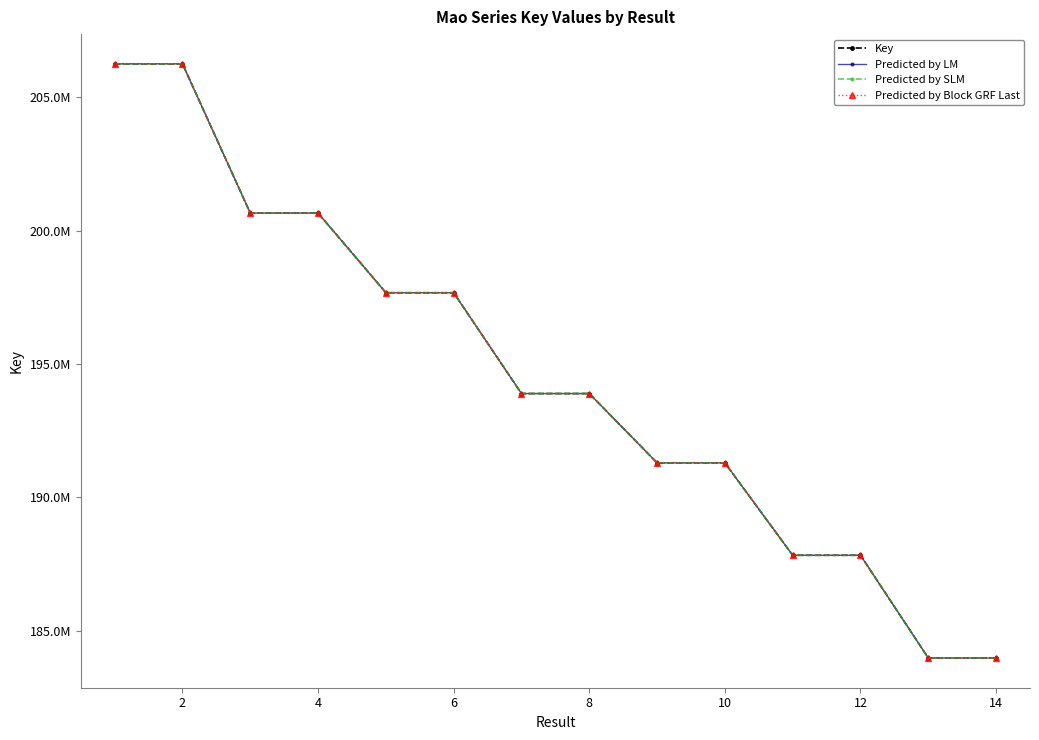

Does the chart have visible grid lines?

No